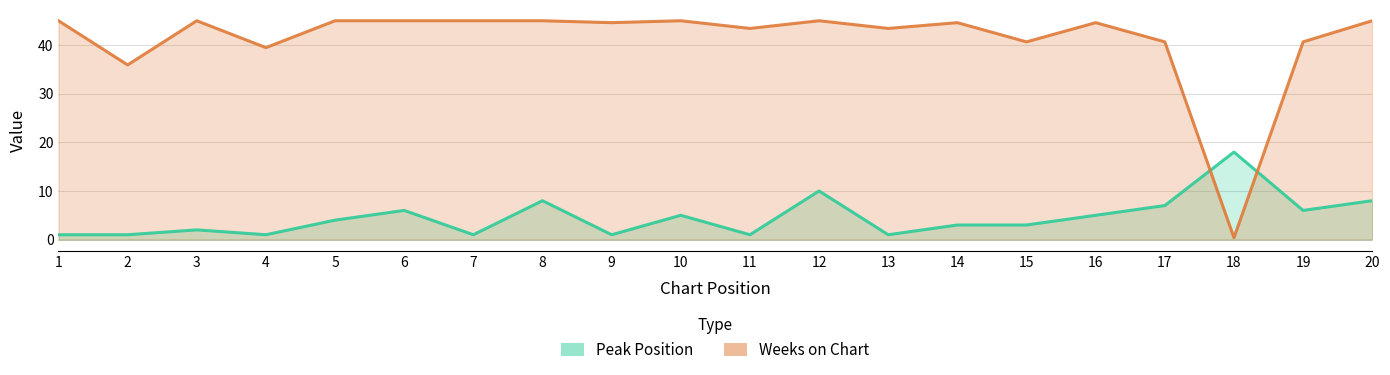

What is the difference between the maximum and second lowest values in the Peak Position series?

17.0